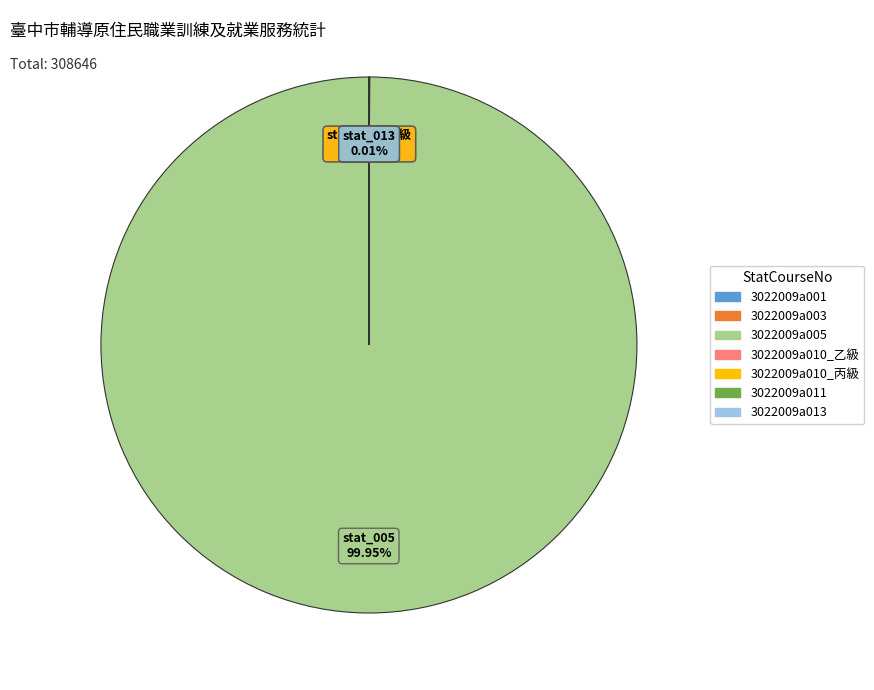

Is there any slice that represents more than half of the pie?

Yes